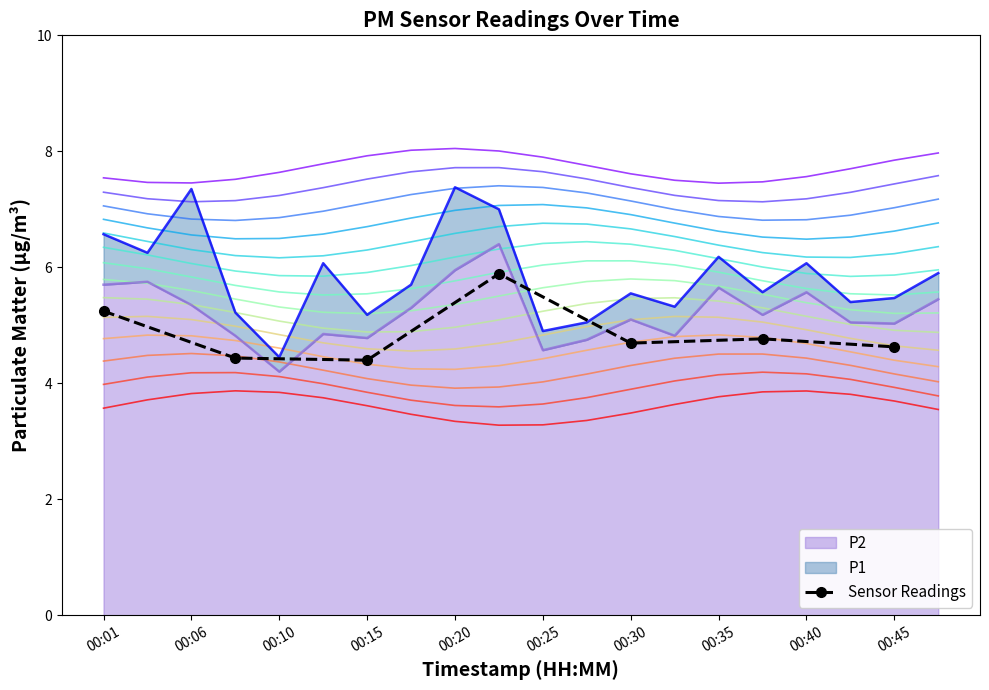

What is the maximum value for Sensor Readings?

5.9